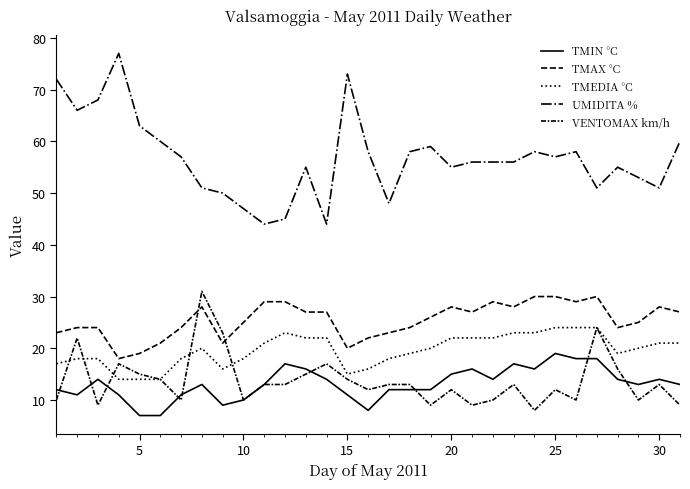

Is this an area chart (filled region under the line)?

No